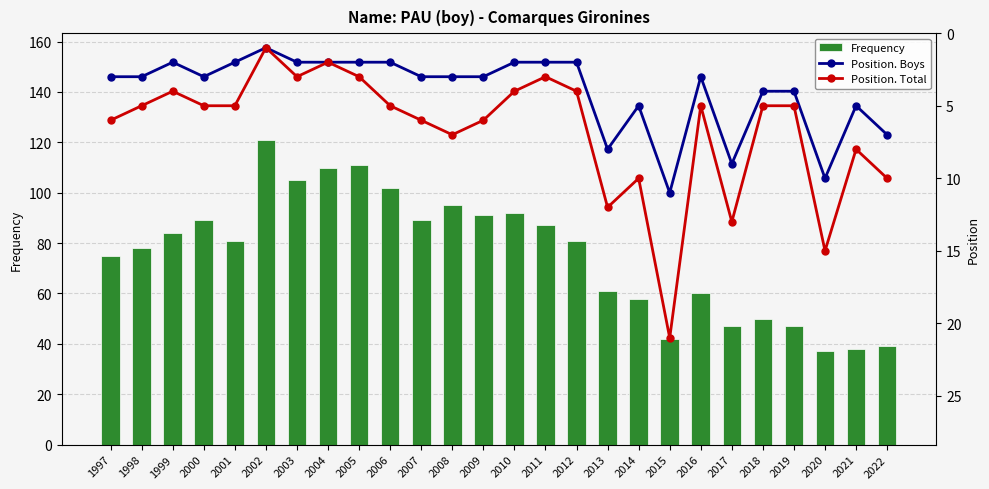

Reading left to right, extract all data points from this chart.

Frequency: 1997=75	1998=78	1999=84	2000=89	2001=81	2002=121	2003=105	2004=110	2005=111	2006=102	2007=89	2008=95	2009=91	2010=92	2011=87	2012=81	2013=61	2014=58	2015=42	2016=60	2017=47	2018=50	2019=47	2020=37	2021=38	2022=39
Position. Boys: 1997=3	1998=3	1999=2	2000=3	2001=2	2002=1	2003=2	2004=2	2005=2	2006=2	2007=3	2008=3	2009=3	2010=2	2011=2	2012=2	2013=8	2014=5	2015=11	2016=3	2017=9	2018=4	2019=4	2020=10	2021=5	2022=7
Position. Total: 1997=6	1998=5	1999=4	2000=5	2001=5	2002=1	2003=3	2004=2	2005=3	2006=5	2007=6	2008=7	2009=6	2010=4	2011=3	2012=4	2013=12	2014=10	2015=21	2016=5	2017=13	2018=5	2019=5	2020=15	2021=8	2022=10